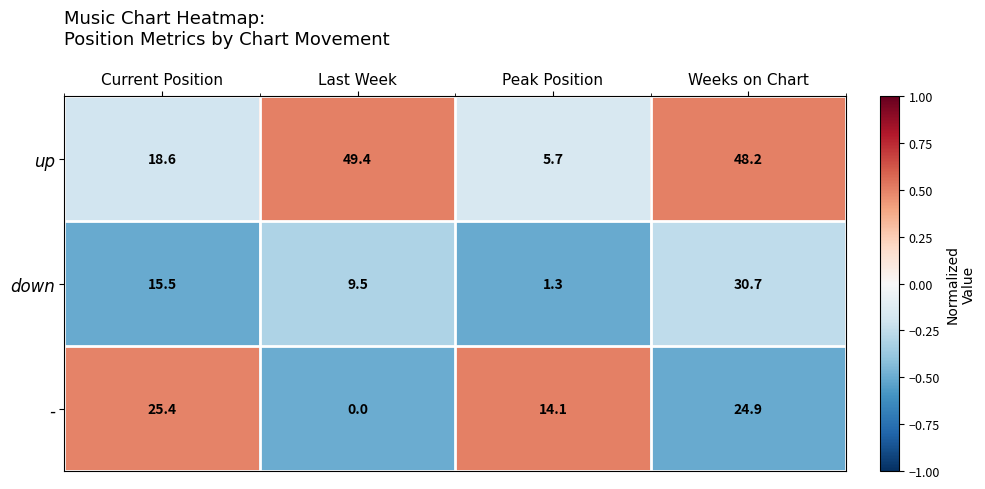

Which category has the lowest value in the - series?

Last Week